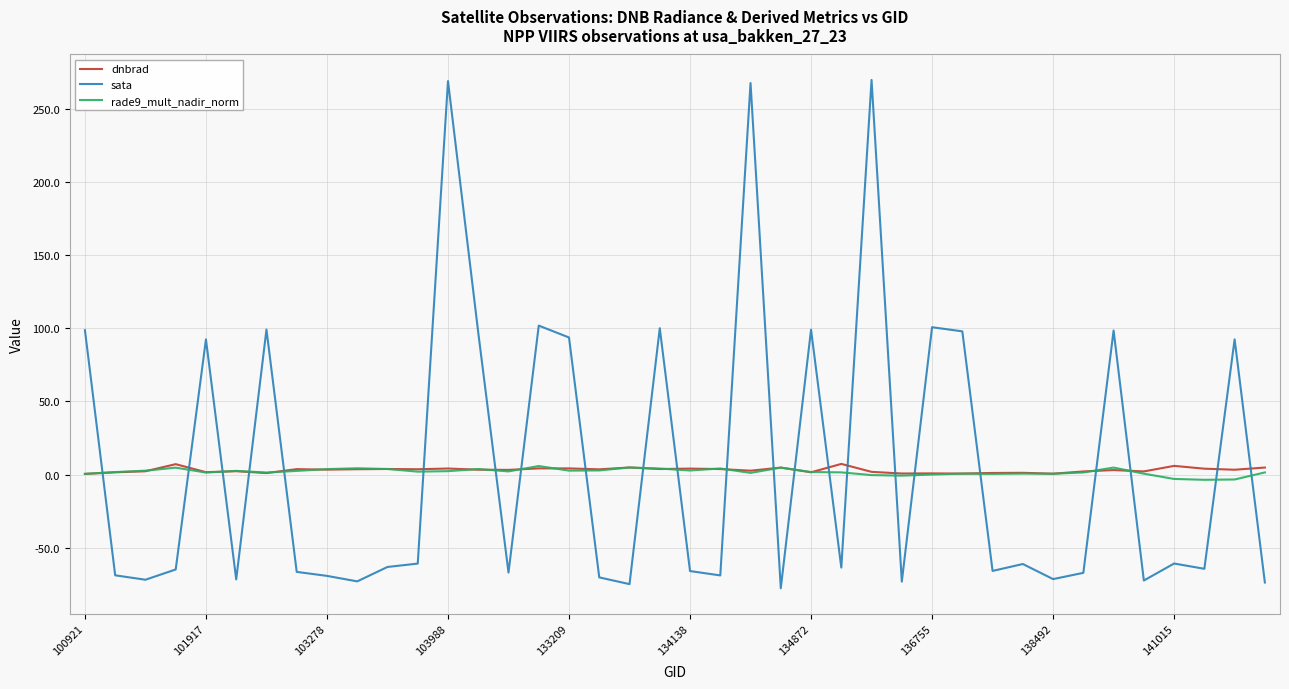

Which series has the widest spread of values?

sata